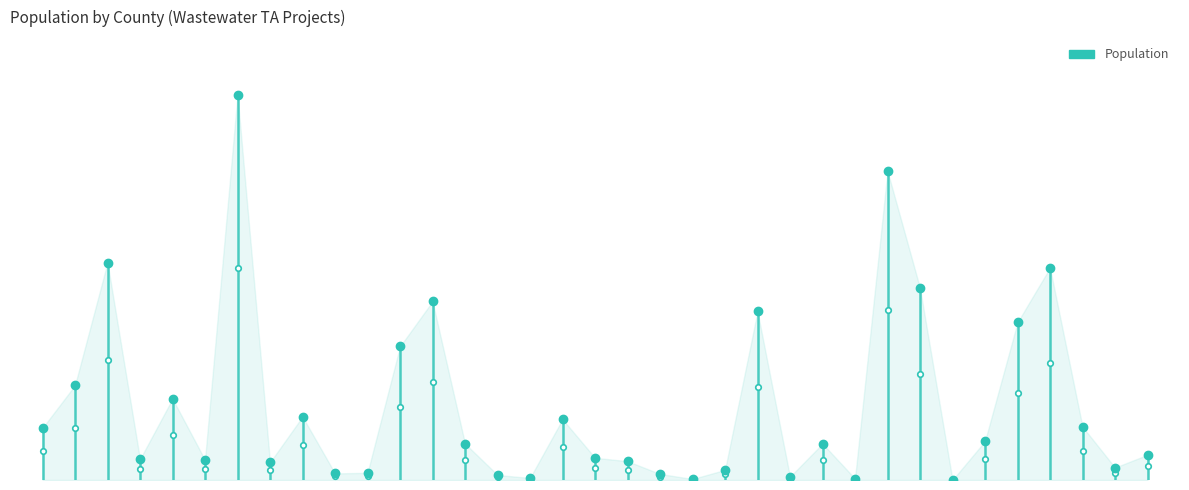

Reading left to right, what are all the values shown in this chart?

Amador=2575	Amador=4686	El Dorado=10762	Shasta=1028	Fresno=4021	Yolo=995	Kern=19057	Stanislaus=871	Nevada=3136	Modoc=328	Humboldt=355	Butte=6608	Kern=8839	Butte=1805	Modoc=250	Fresno=100	Tulare=3006	Siskiyou=1100	Tulare=932	Fresno=300	Fresno=50	Stanislaus=500	Imperial=8340	Kern=157	Merced=1800	Stanislaus=70	Lassen=15286	Merced=9500	Lake=0	Siskiyou=1923	Monterey=7800	Tulare=10504	San Luis Obispo=2638	Tulare=617	Fresno=1246